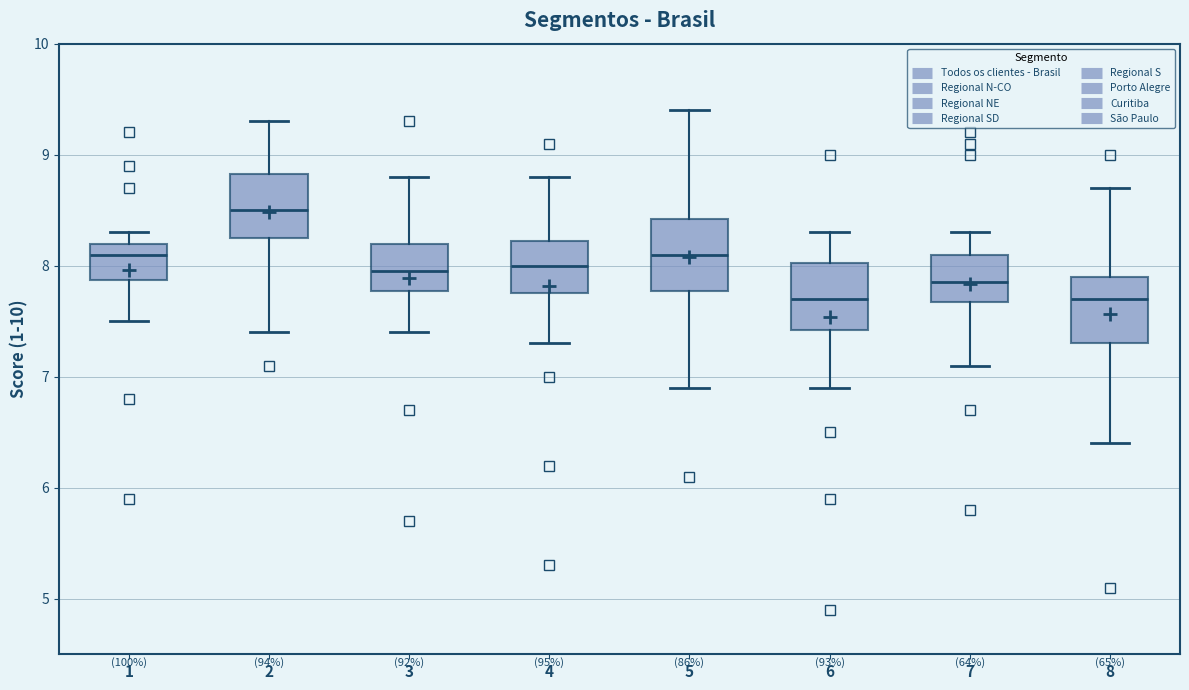

Reading left to right, transcribe this box plot: for each box, give where its median line is, the range the box spans, and where its two whiskers end, as read against the y-axis. The values are not printed on the chart, so give them approximately, as read against the axis.

1: median 8.1, box 7.9 to 8.2, whiskers 7.5 to 8.3
2: median 8.5, box 8.3 to 8.8, whiskers 7.4 to 9.3
3: median 8.0, box 7.8 to 8.2, whiskers 7.4 to 8.8
4: median 8.0, box 7.8 to 8.2, whiskers 7.3 to 8.8
5: median 8.1, box 7.8 to 8.4, whiskers 6.9 to 9.4
6: median 7.7, box 7.4 to 8.0, whiskers 6.9 to 8.3
7: median 7.9, box 7.7 to 8.1, whiskers 7.1 to 8.3
8: median 7.7, box 7.3 to 7.9, whiskers 6.4 to 8.7